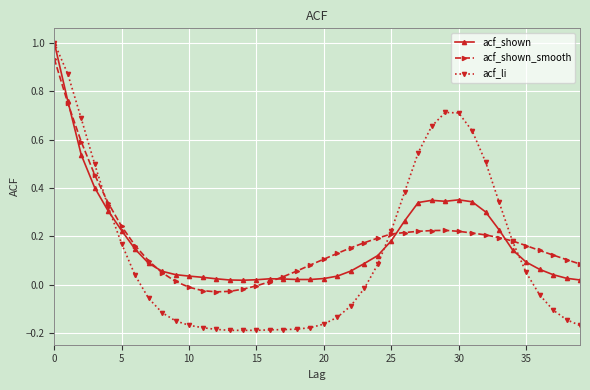

True or false: acf_shown has more than 1 interior local peaks.

True